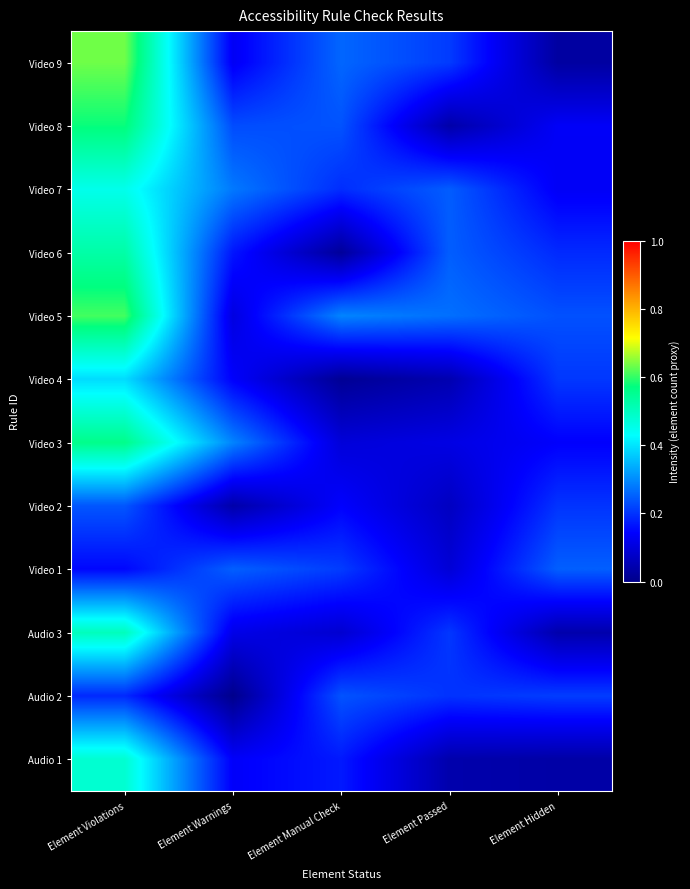

Reading left to right, list all the values displayed in this chart.

Video 9: Element Violations=0.6	Element Warnings=0.1	Element Manual Check=0.3	Element Passed=0.2	Element Hidden=0.0
Video 8: Element Violations=0.6	Element Warnings=0.2	Element Manual Check=0.2	Element Passed=0.0	Element Hidden=0.1
Video 7: Element Violations=0.5	Element Warnings=0.3	Element Manual Check=0.2	Element Passed=0.2	Element Hidden=0.1
Video 6: Element Violations=0.5	Element Warnings=0.2	Element Manual Check=0.0	Element Passed=0.2	Element Hidden=0.2
Video 5: Element Violations=0.6	Element Warnings=0.1	Element Manual Check=0.3	Element Passed=0.3	Element Hidden=0.2
Video 4: Element Violations=0.4	Element Warnings=0.1	Element Manual Check=0.0	Element Passed=0.0	Element Hidden=0.2
Video 3: Element Violations=0.6	Element Warnings=0.3	Element Manual Check=0.1	Element Passed=0.1	Element Hidden=0.1
Video 2: Element Violations=0.2	Element Warnings=0.0	Element Manual Check=0.1	Element Passed=0.1	Element Hidden=0.2
Video 1: Element Violations=0.1	Element Warnings=0.2	Element Manual Check=0.2	Element Passed=0.1	Element Hidden=0.2
Audio 3: Element Violations=0.5	Element Warnings=0.1	Element Manual Check=0.1	Element Passed=0.2	Element Hidden=0.0
Audio 2: Element Violations=0.2	Element Warnings=0.0	Element Manual Check=0.2	Element Passed=0.2	Element Hidden=0.2
Audio 1: Element Violations=0.5	Element Warnings=0.1	Element Manual Check=0.2	Element Passed=0.0	Element Hidden=0.0